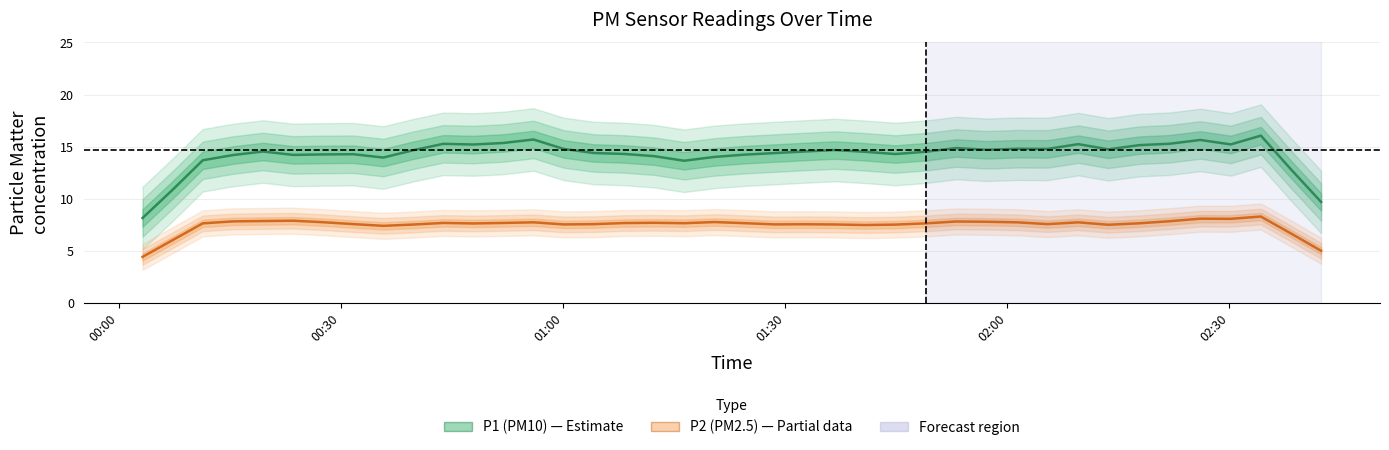

What are all the series names shown in the legend?

P1 (PM10), P2 (PM2.5)